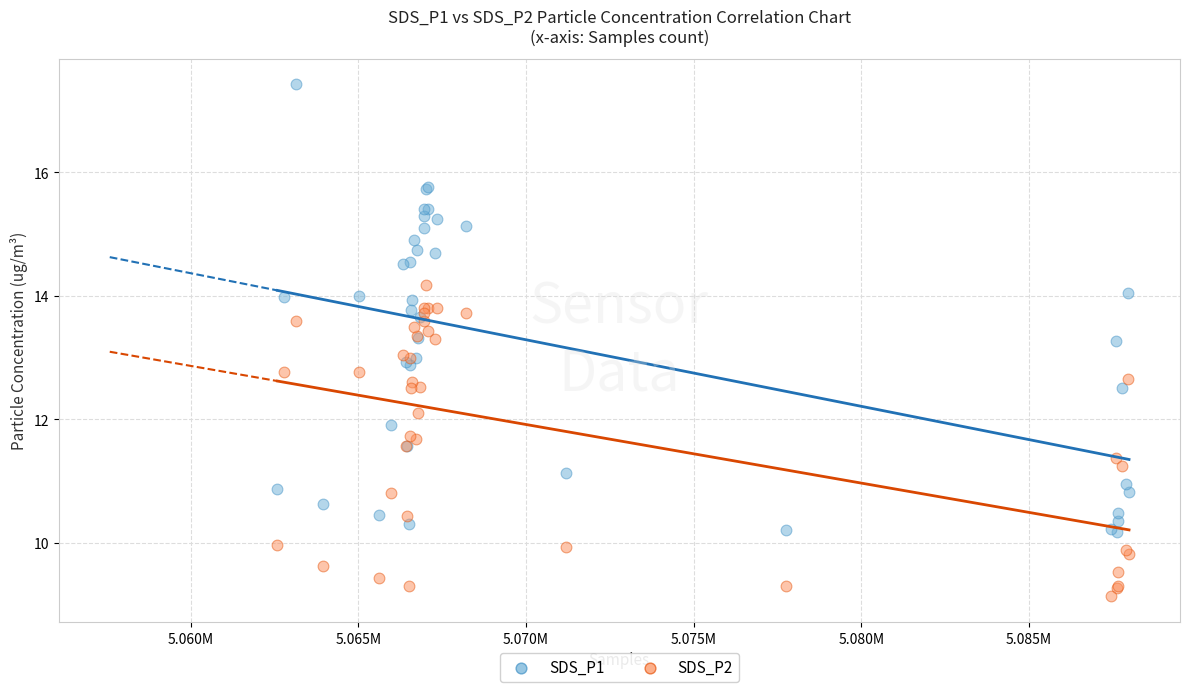

Which series contains the highest Y value?

SDS_P1